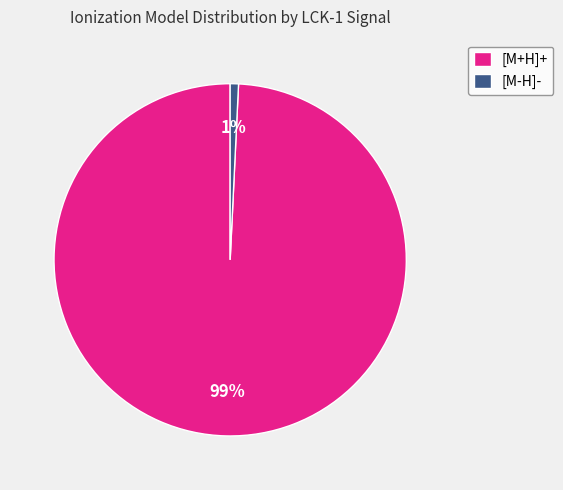

Combined, do [M+H]+ and [M-H]- account for over 50%?

Yes